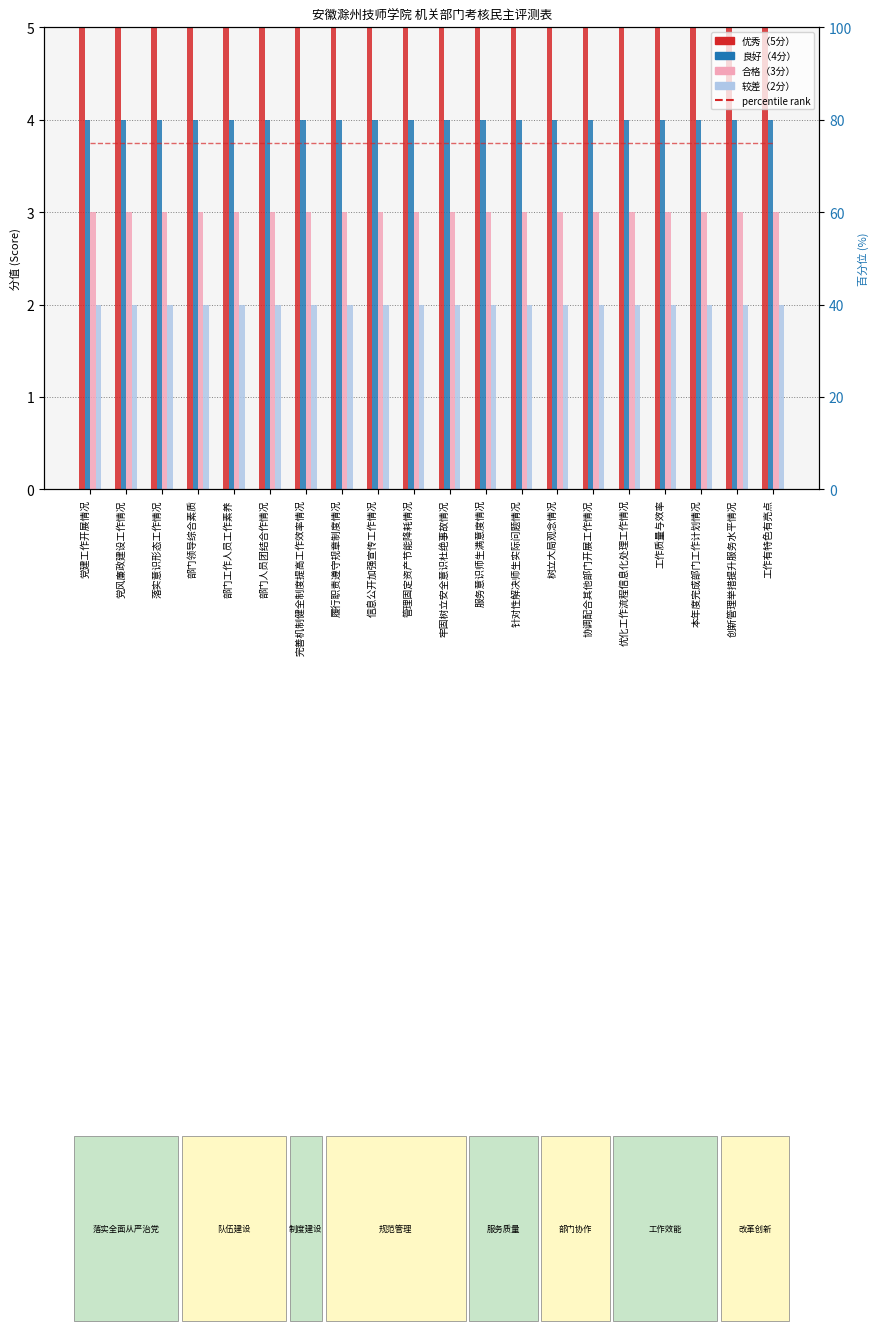

How many series are shown in this chart?

5